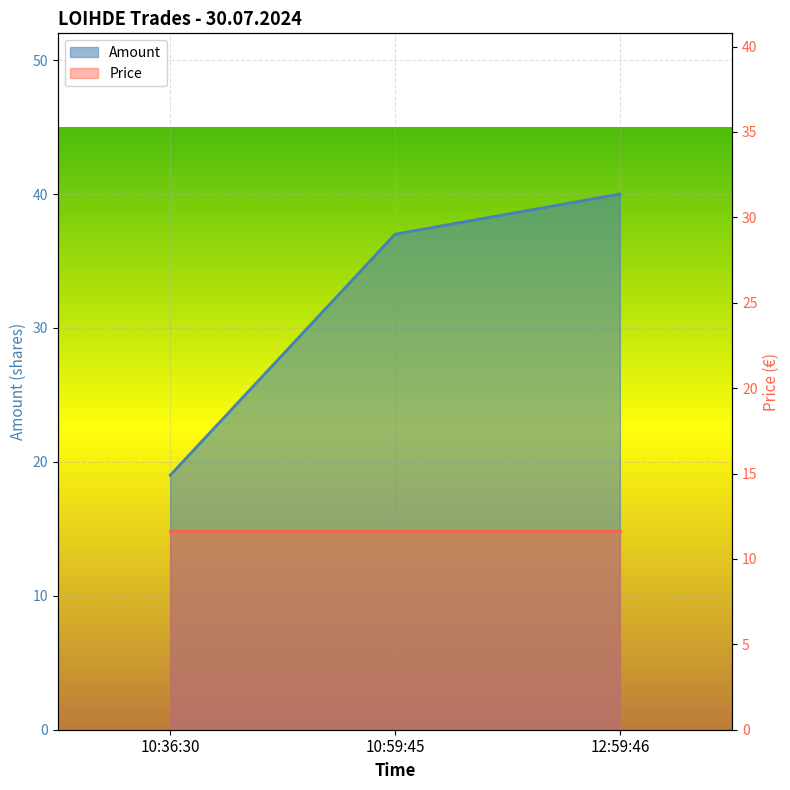

List the labels in order of value, smallest first.

10:36:30, 10:59:45, 12:59:46